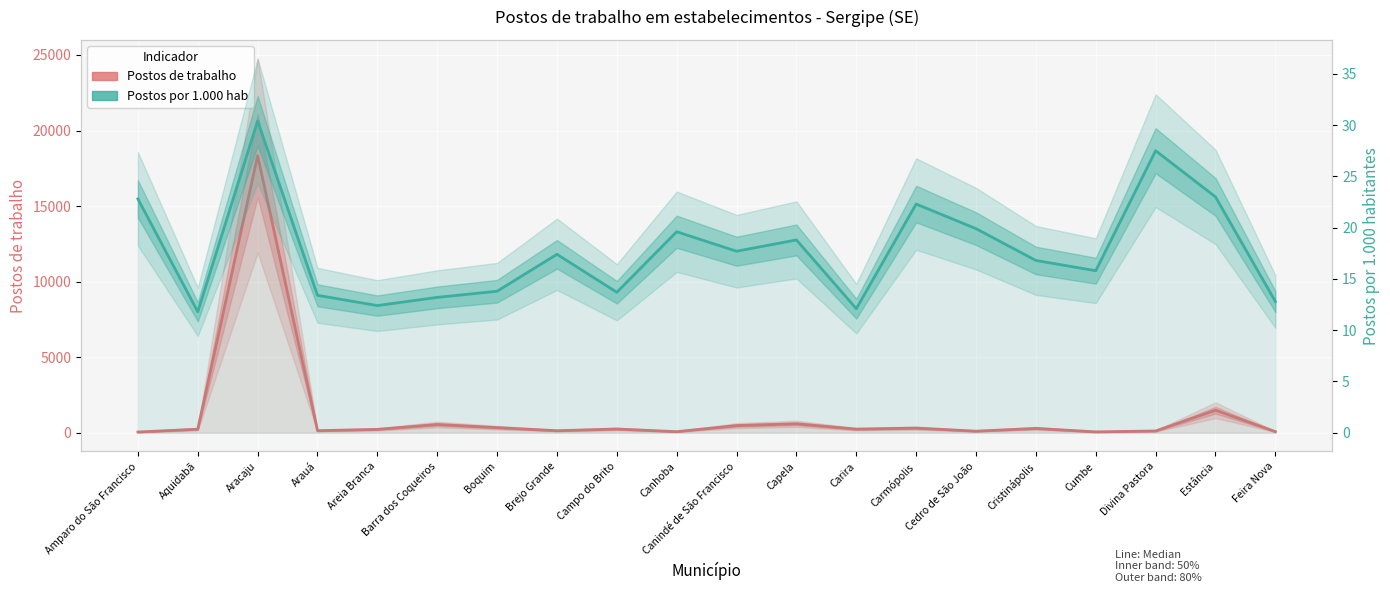

Rank the series at Canhoba from lowest to highest value.

Postos por 1.000 hab, Postos de trabalho